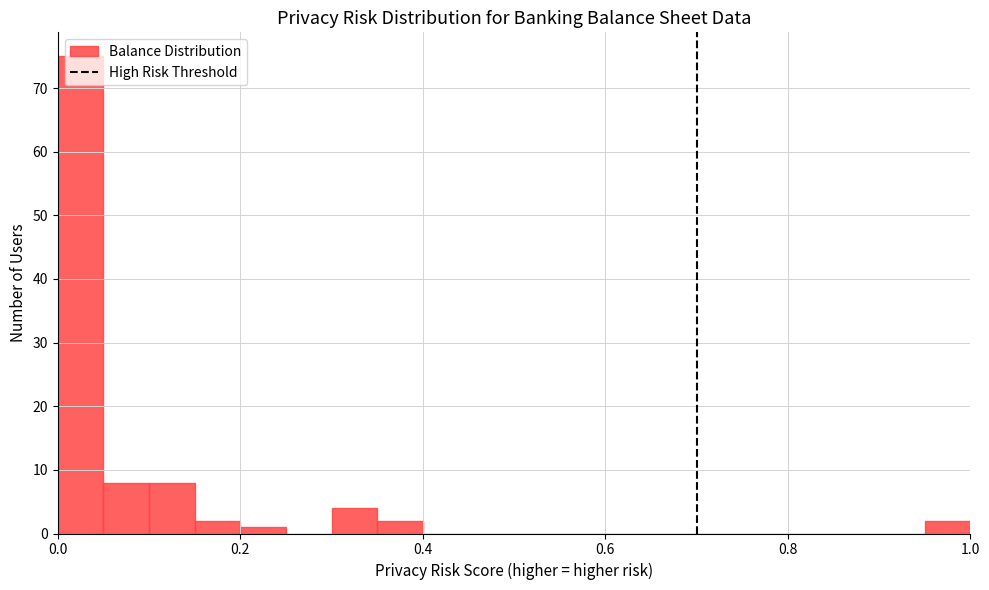

Around what value on the x-axis is the tallest bar? Give the approximate position of its centre, as read against the axis.

0.02